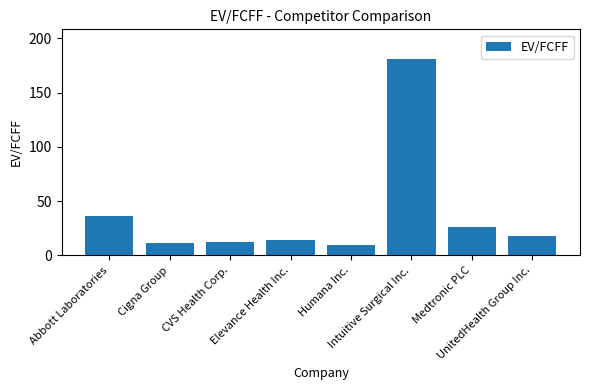

What is the difference between the maximum and minimum values?

171.8